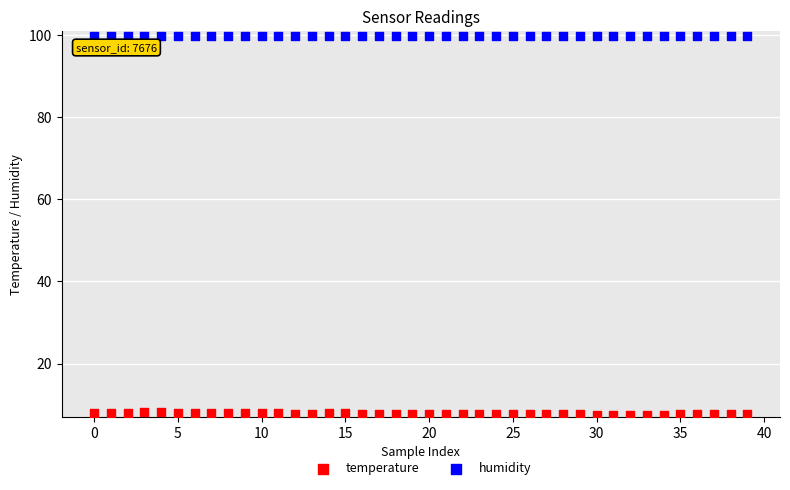

What are all the series names shown in the legend?

temperature, humidity